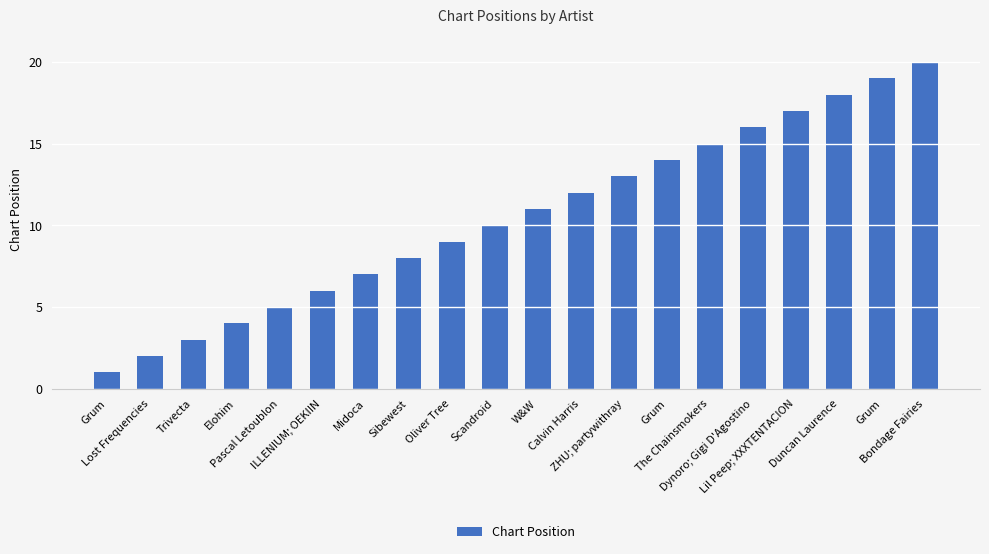

Count the number of categories in the chart.

20